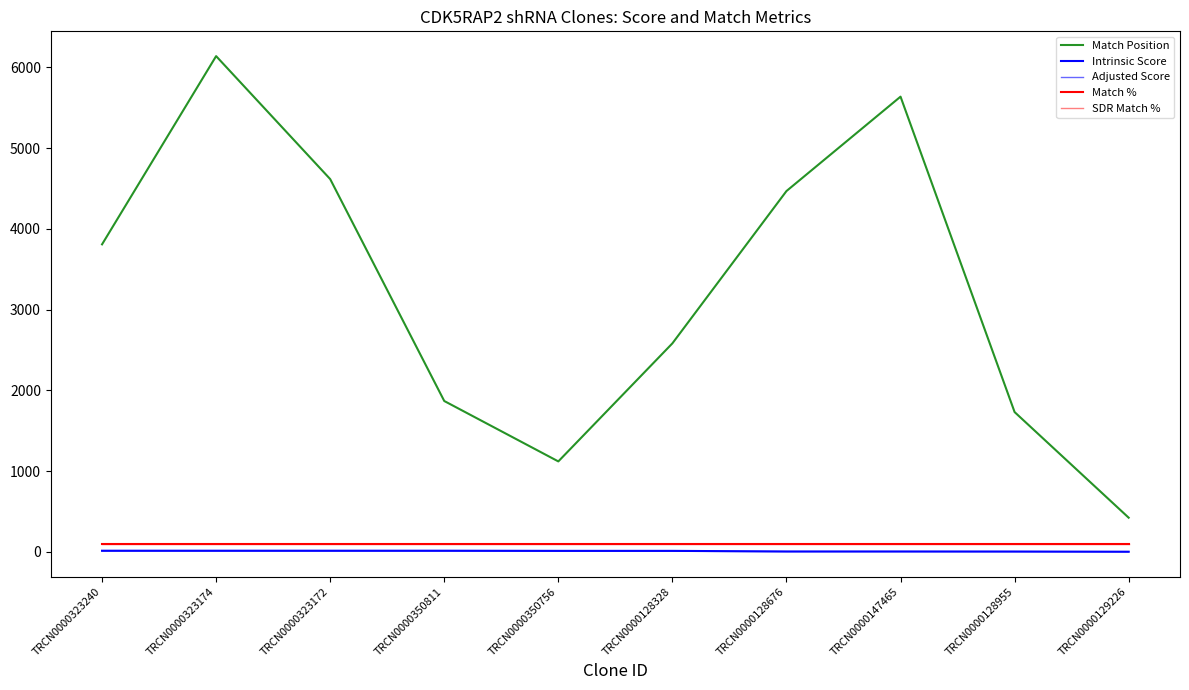

Does the chart have visible grid lines?

No